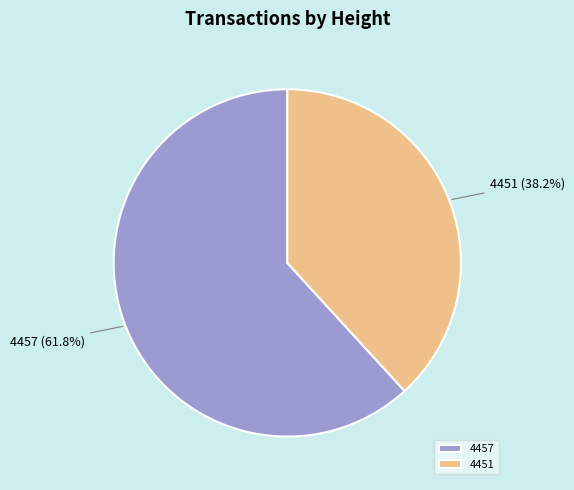

Between 4457 and 4451, which is larger?

4457